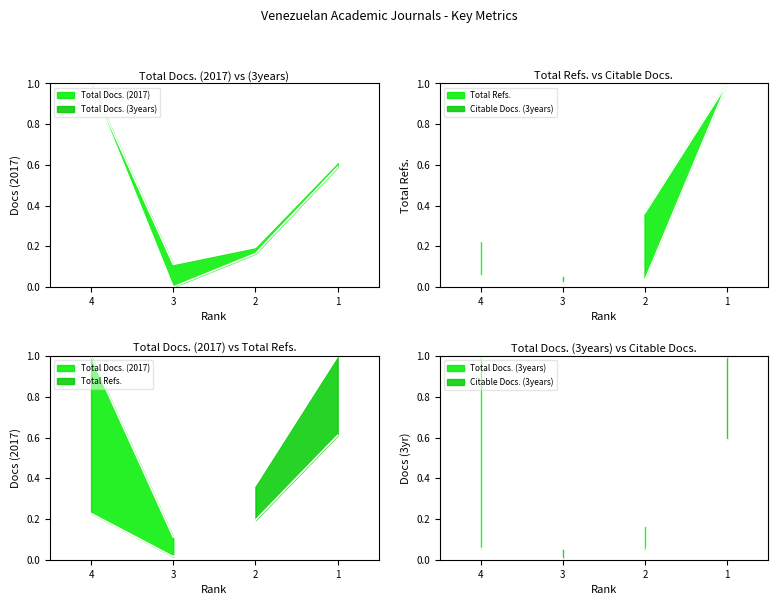

True or false: Total Refs. and Total Docs. (3years) cross at least once.

True